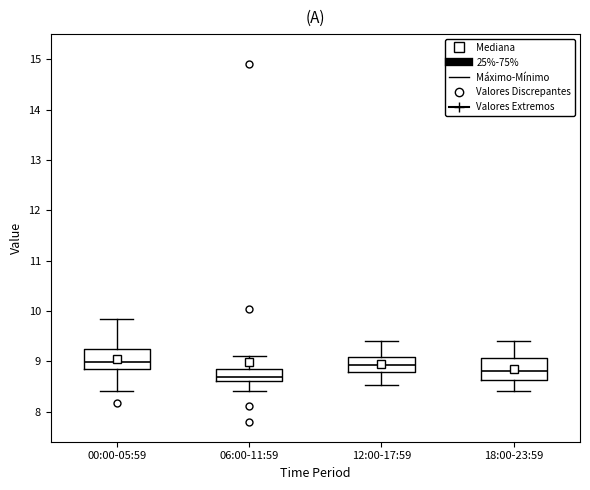

Which box has the lowest median line?

06:00-11:59